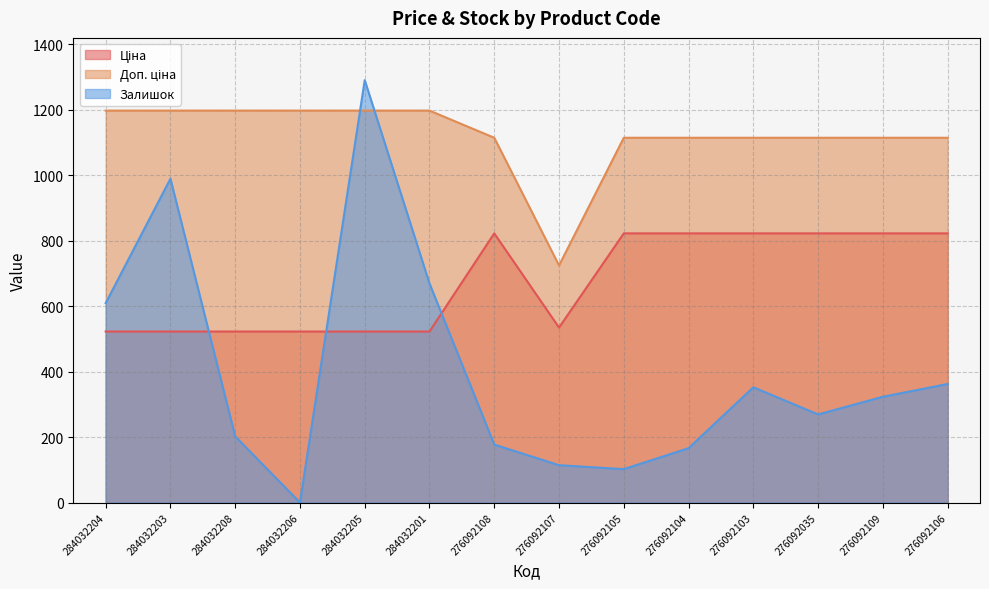

Is it true that Доп. ціна equals 1114.0 at 276092103?

True